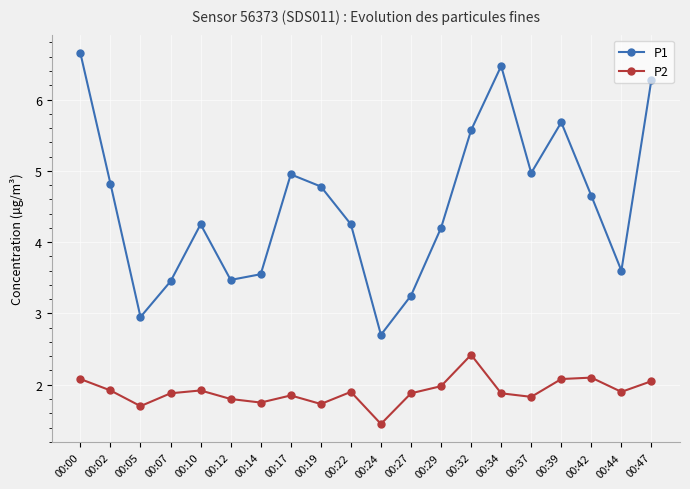

What is the approximate value of P2 at 00:34?

1.9